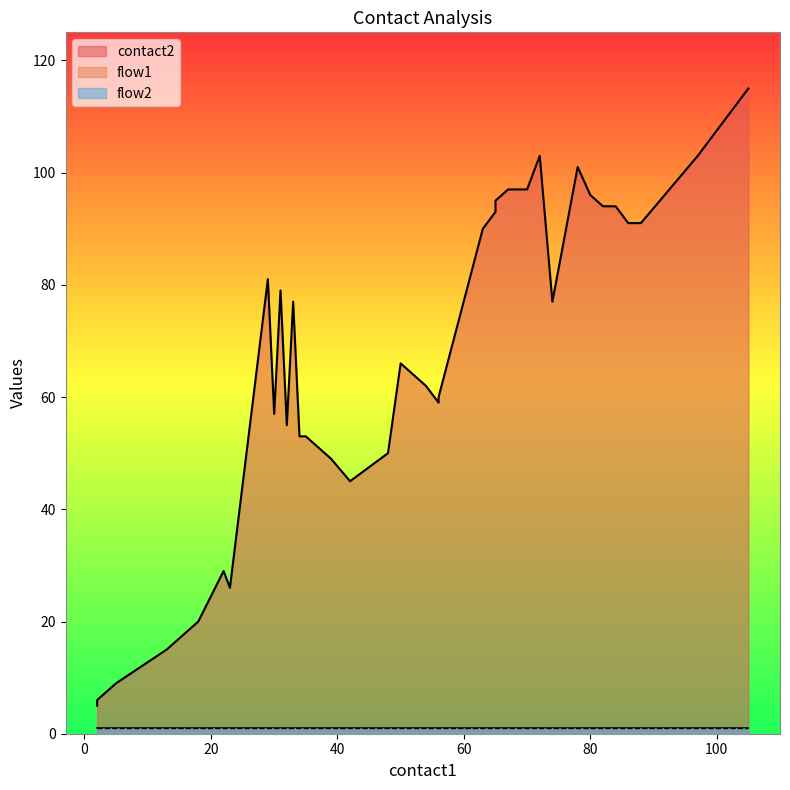

Reading left to right, what are all the values shown in this chart?

contact2: 2=5	2=6	3=7	4=8	5=9	13=15	18=20	22=29	23=26	29=81	30=57	31=79	32=55	33=77	34=53	35=53	37=51	39=49	42=45	48=50	50=66	52=64	54=62	56=59	56=60	63=90	65=93	65=95	67=97	70=97	72=103	74=77	78=101	80=96	82=94	84=94	86=91	88=91	97=103	105=115
flow1: 2=1	2=1	3=1	4=1	5=1	13=1	18=1	22=1	23=1	29=1	30=1	31=1	32=1	33=1	34=1	35=1	37=1	39=1	42=1	48=1	50=1	52=1	54=1	56=1	56=1	63=1	65=1	65=1	67=1	70=1	72=1	74=1	78=1	80=1	82=1	84=1	86=1	88=1	97=1	105=1
flow2: 2=1	2=1	3=1	4=1	5=1	13=1	18=1	22=1	23=1	29=1	30=1	31=1	32=1	33=1	34=1	35=1	37=1	39=1	42=1	48=1	50=1	52=1	54=1	56=1	56=1	63=1	65=1	65=1	67=1	70=1	72=1	74=1	78=1	80=1	82=1	84=1	86=1	88=1	97=1	105=1